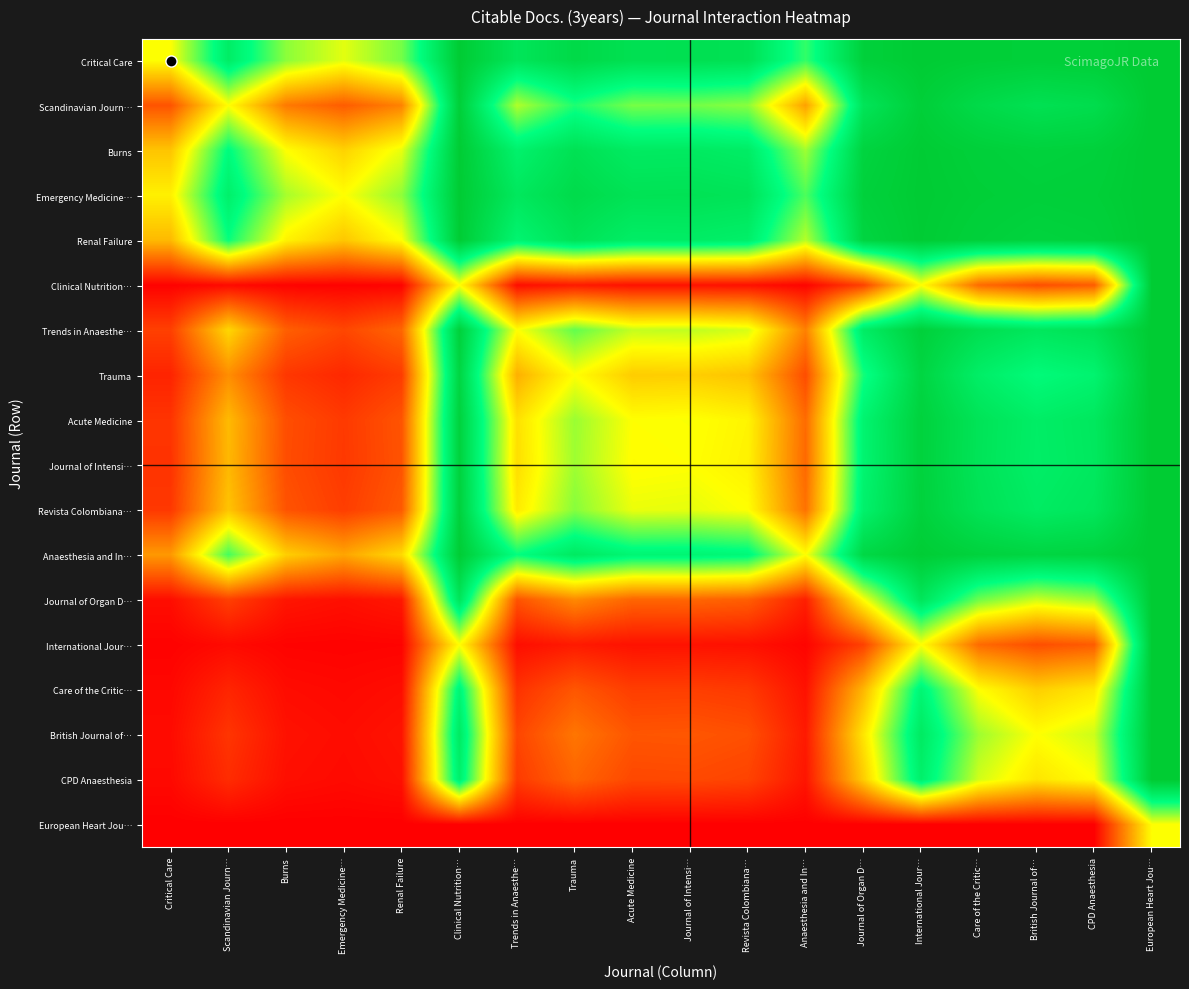

How many categories are shown in the chart?

18